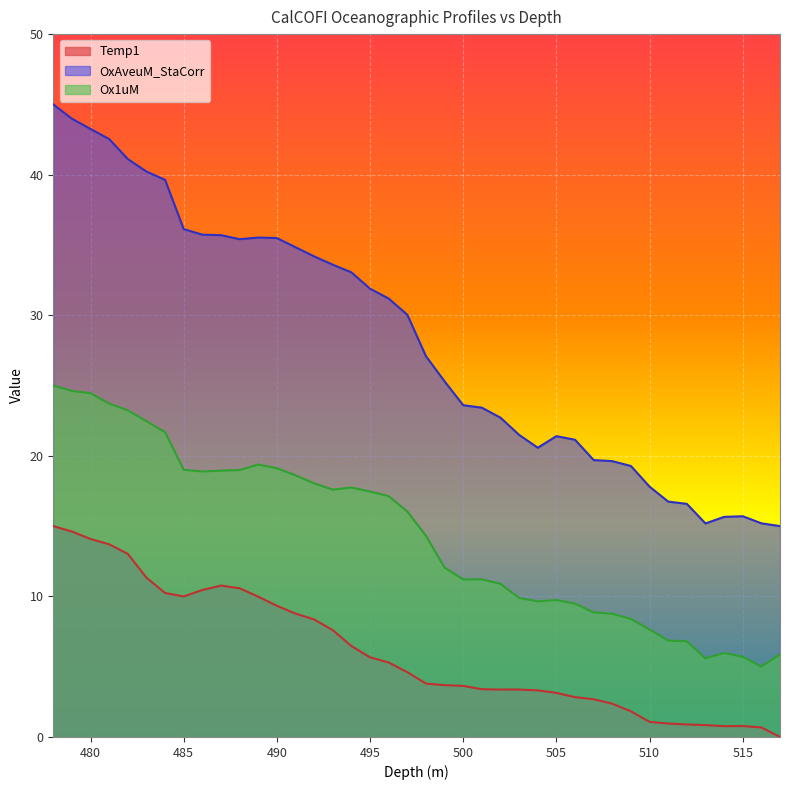

Which category has the highest value in the Ox1uM series?

478